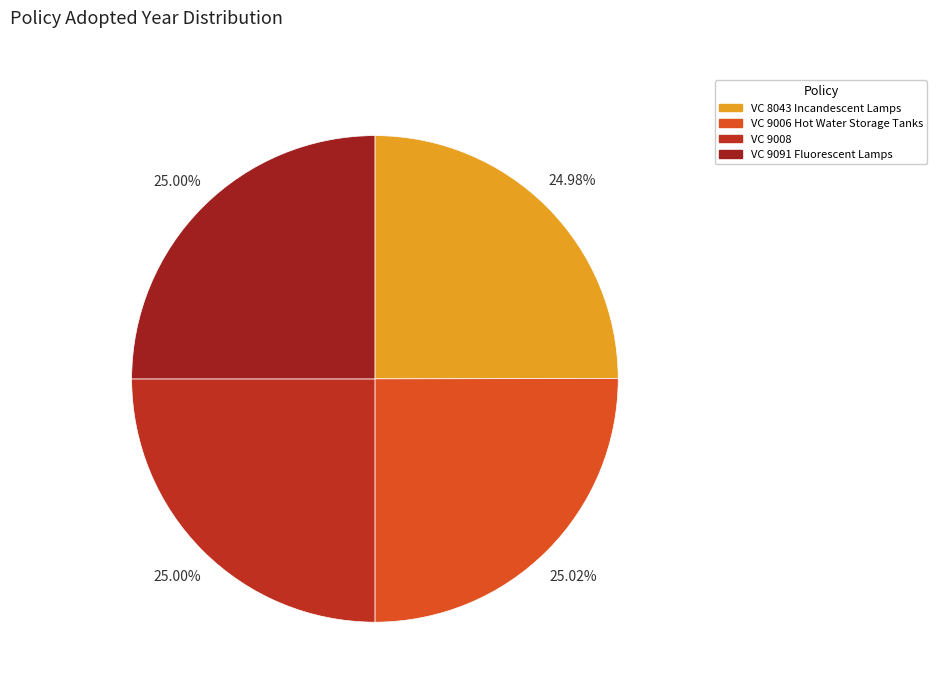

What is the smallest slice in the pie chart?

VC 8043 Incandescent Lamps